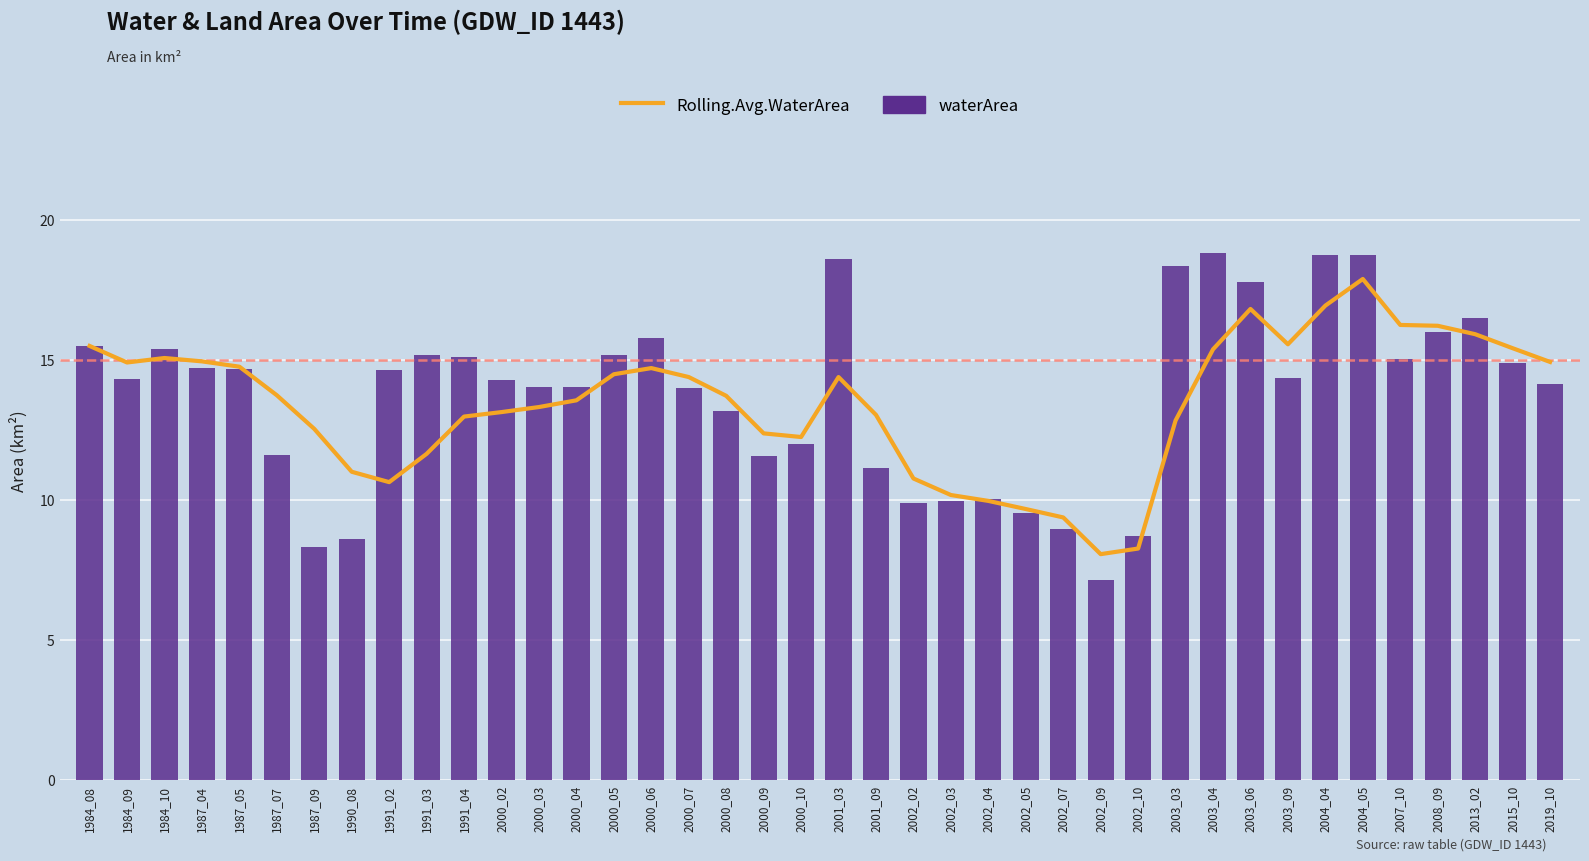

Between 2000_07 and 1987_07, which is larger?

2000_07